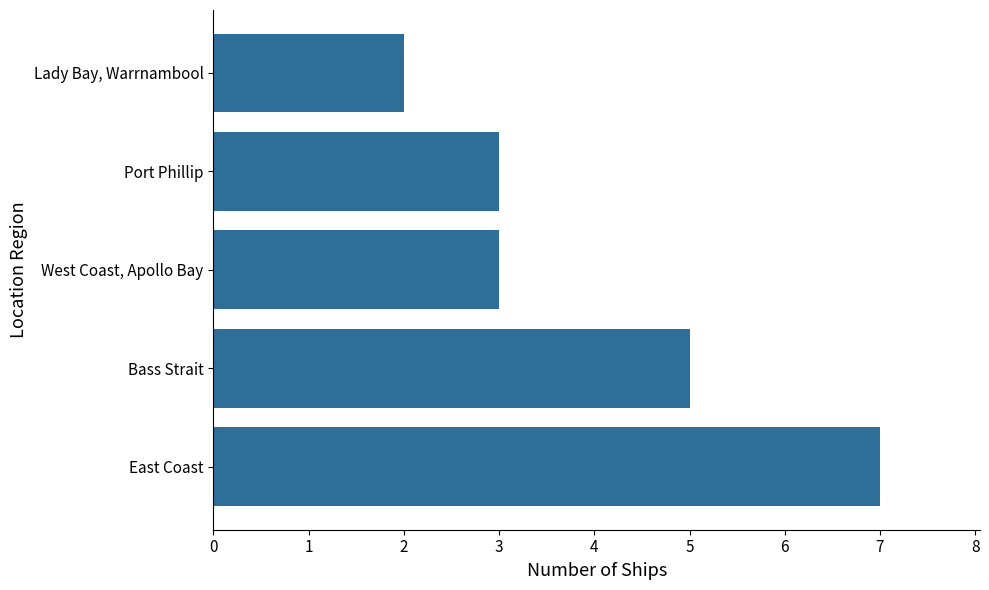

What is the greatest value displayed?

7